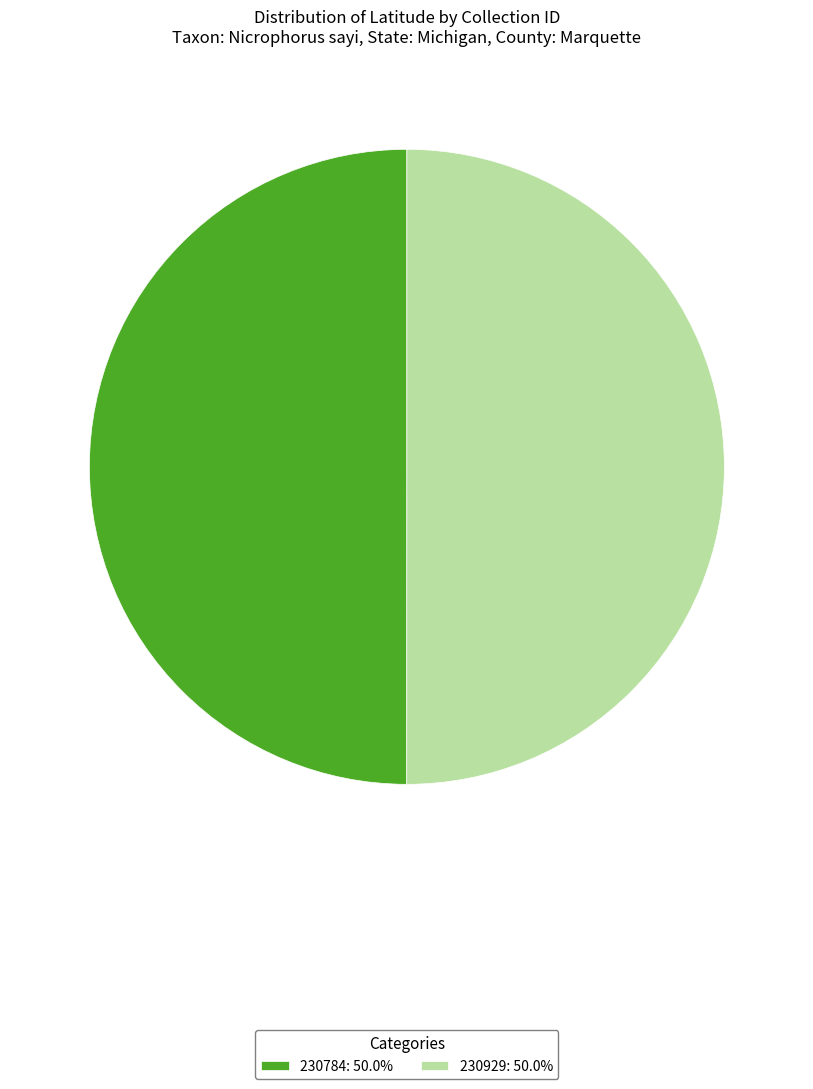

Approximately how many times larger is the value at 230784: 50.0% compared to 230929: 50.0%?

1.0